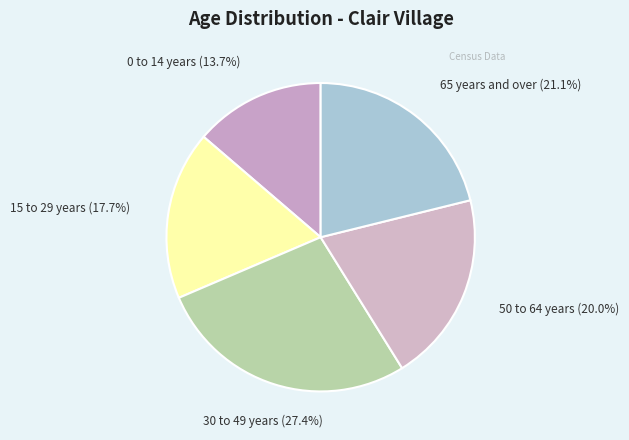

What portion of the pie excludes 30 to 49 years?

72.6%